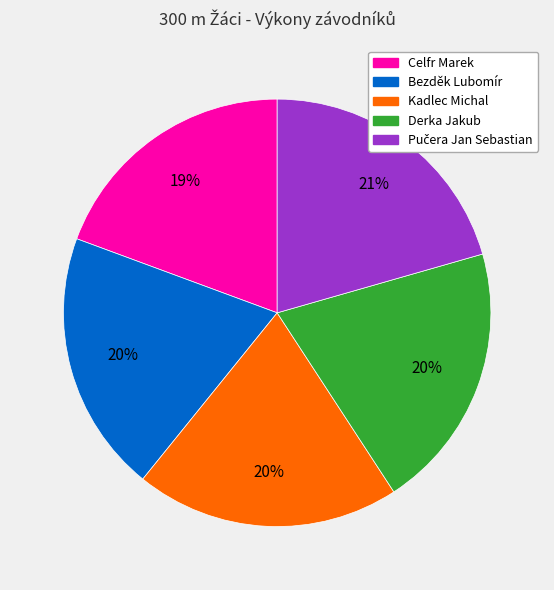

To the nearest percent, what is the average slice percentage?

20%